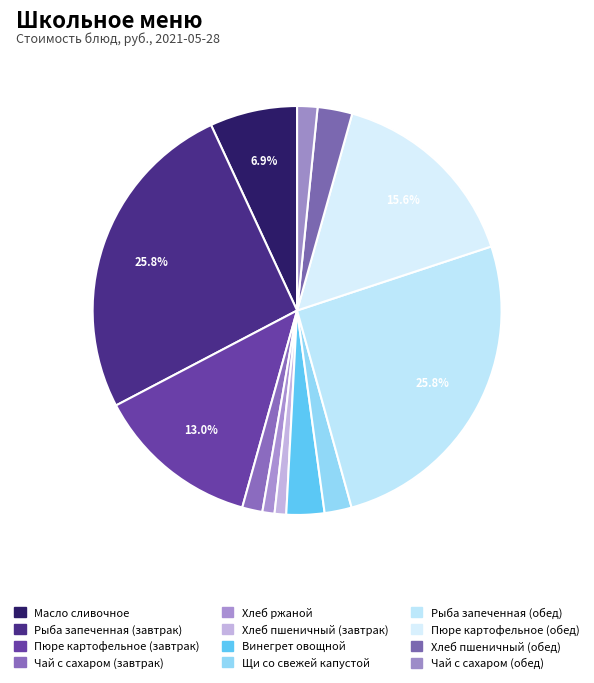

What percentage is the Хлеб ржаной slice, to the nearest percent?

1%